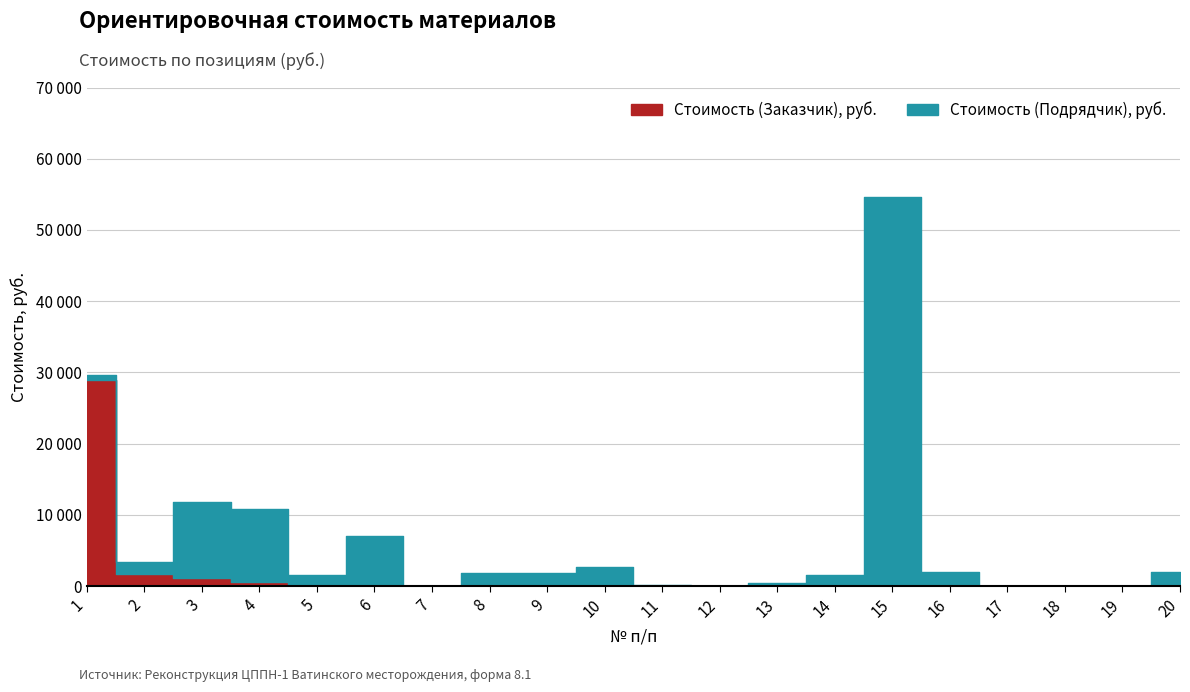

What is the average value of the Стоимость (Заказчик), руб. series?

1617